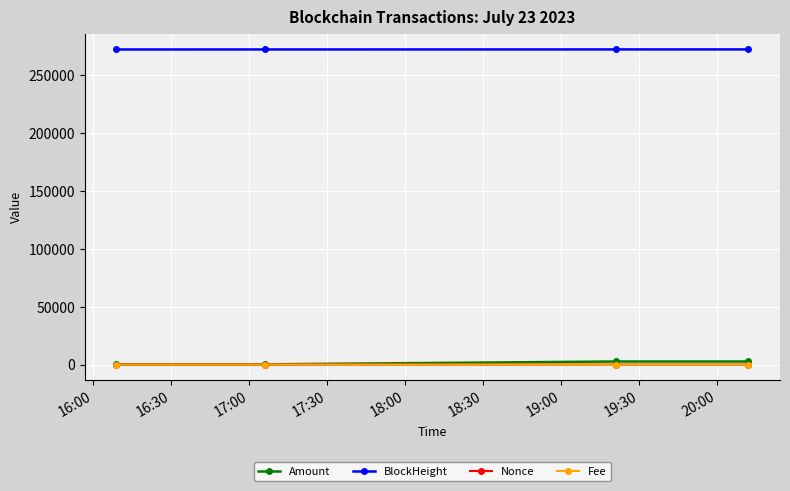

At how many categories does at least one series exceed 31538?

4